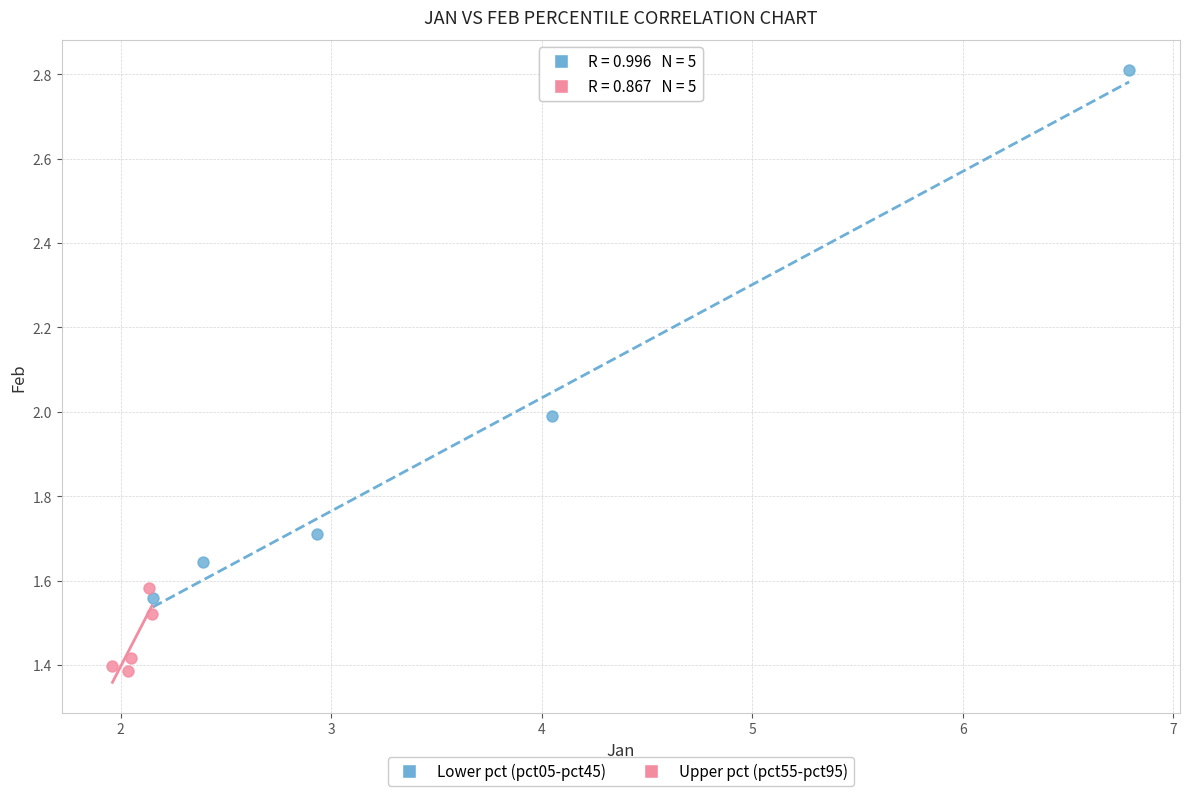

Which series has the largest Y range (max minus min)?

Lower pct (pct05-pct45)